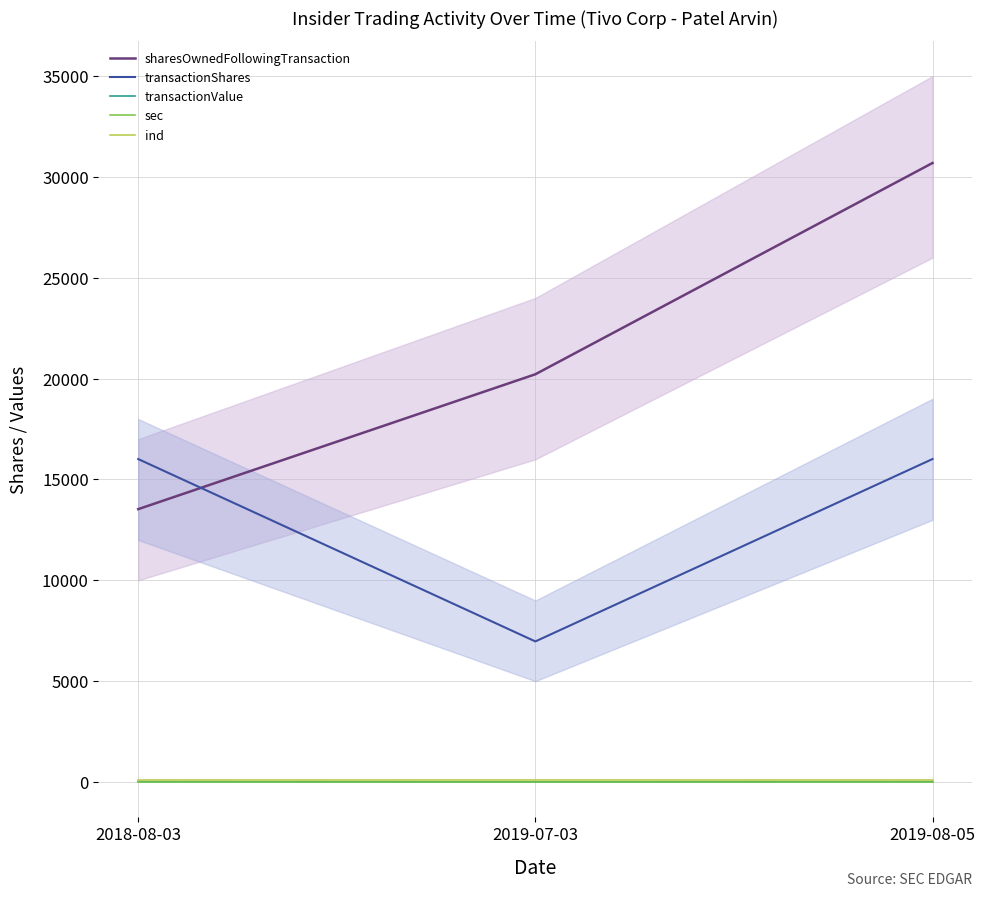

Is it true that transactionValue equals 16 at 2018-08-03?

True